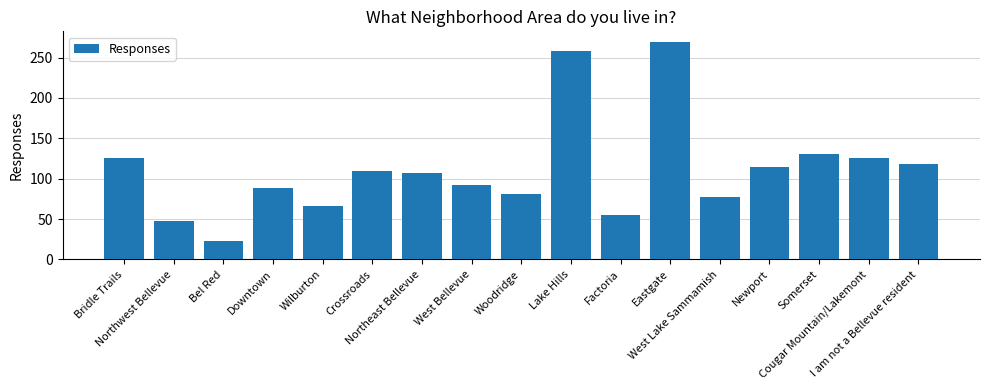

What is the maximum value shown in the chart?

269